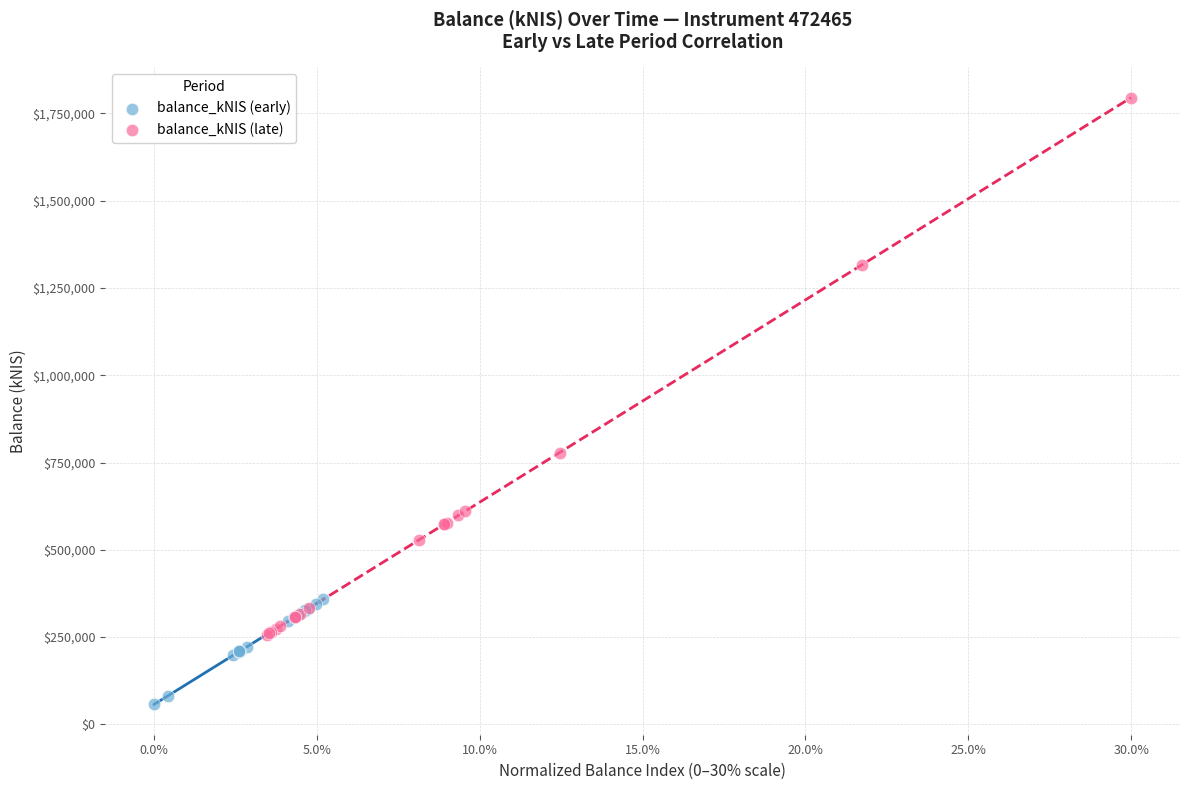

Which series reaches the minimum Y coordinate?

balance_kNIS (early)